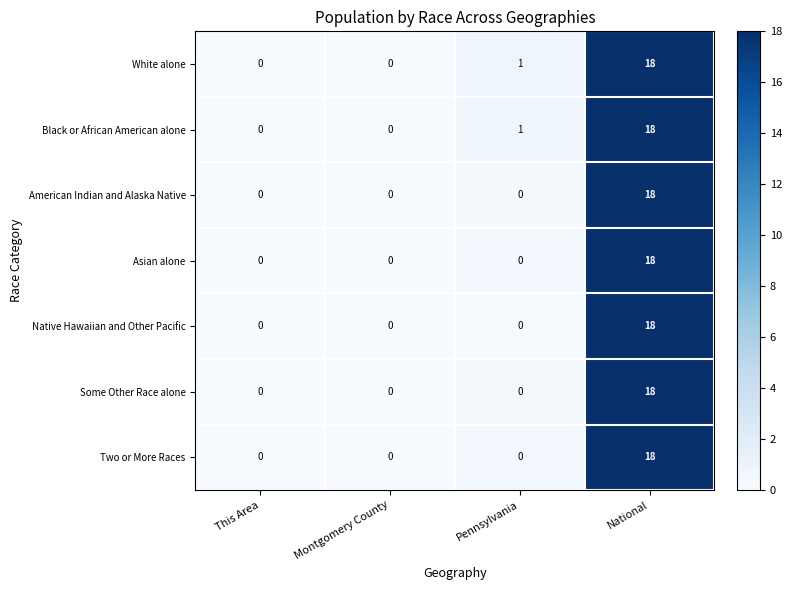

What is the total value across all series at National?

126